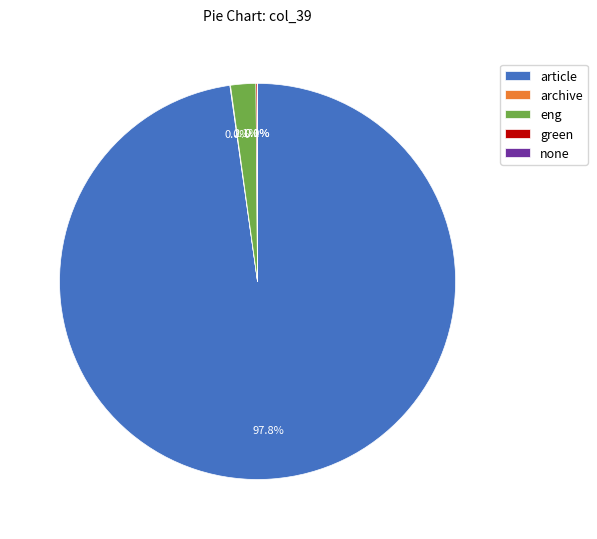

Between eng and article, which is larger?

article